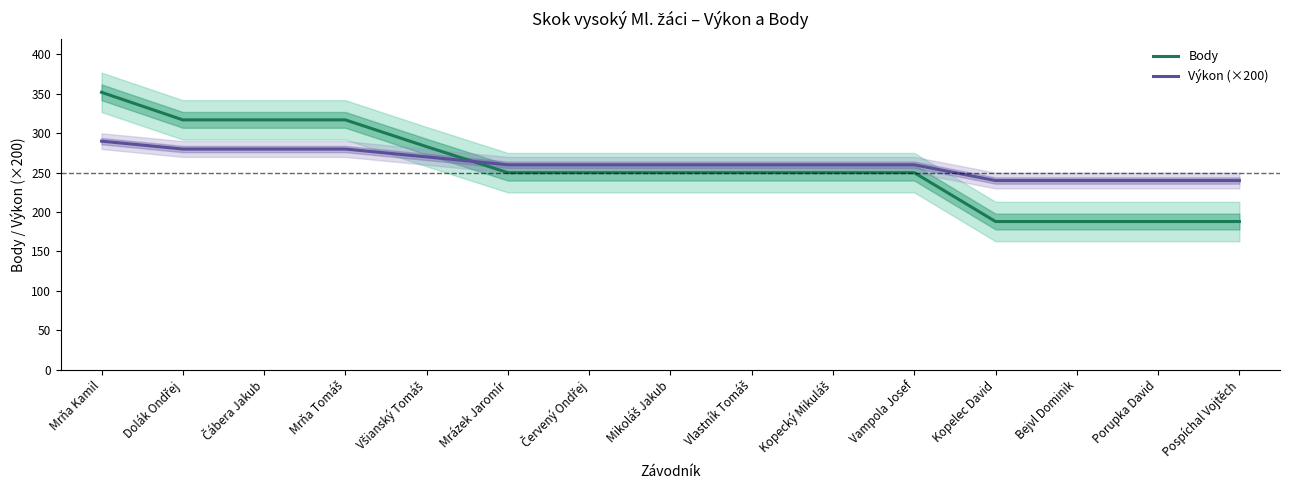

At which category is the sum across all series the highest?

Mrňa Kamil